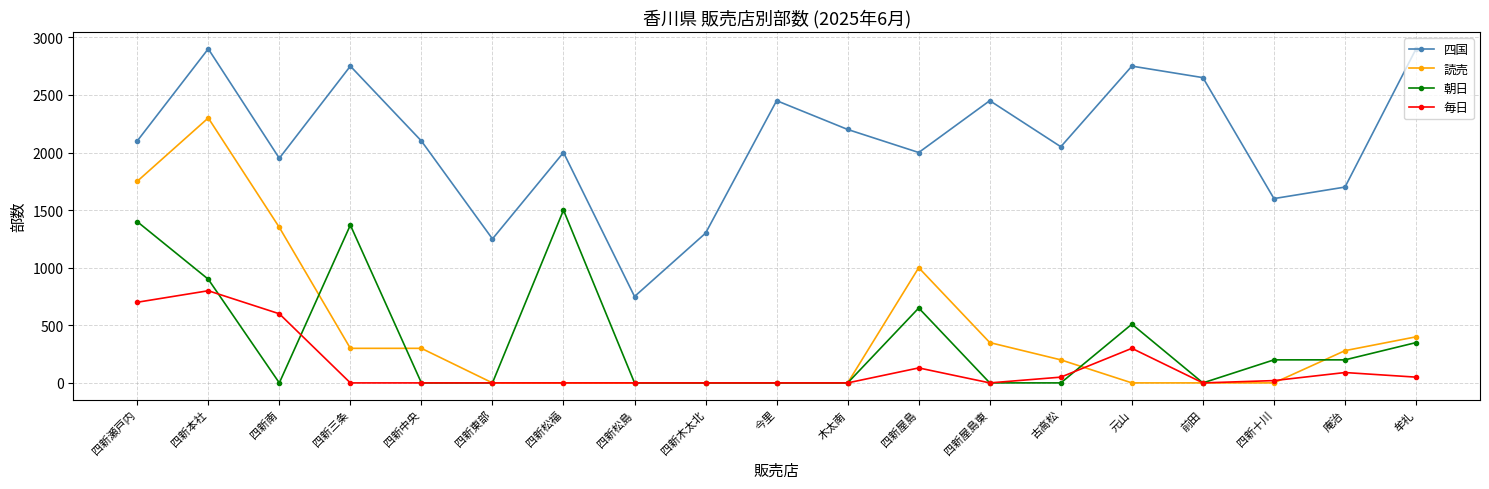

Between 四新松島 and 牟礼, which series saw the biggest shift?

四国